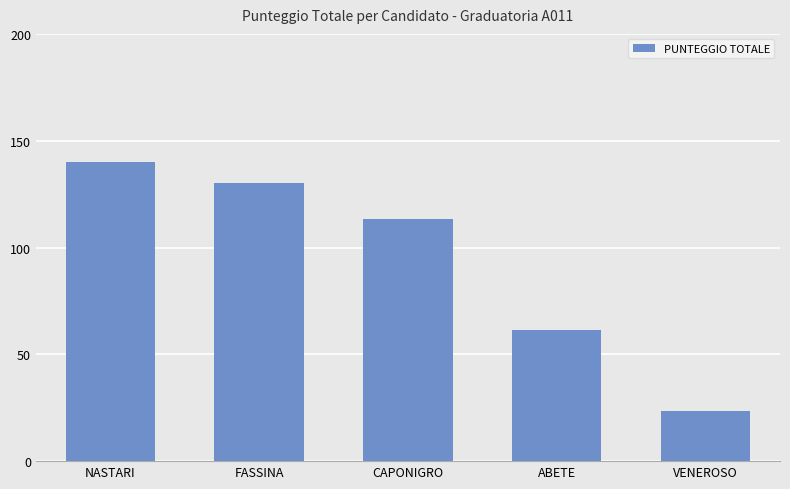

What is the sum of the values at FASSINA and ABETE?

191.5